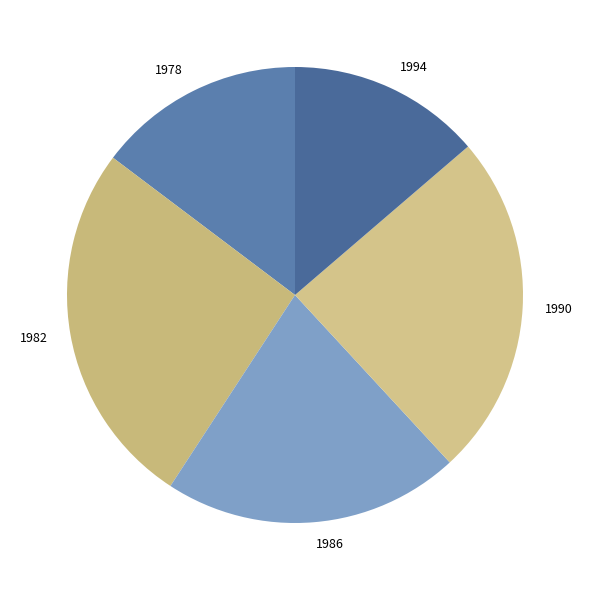

The 1978 slice represents 6% of the pie. True or false?

False